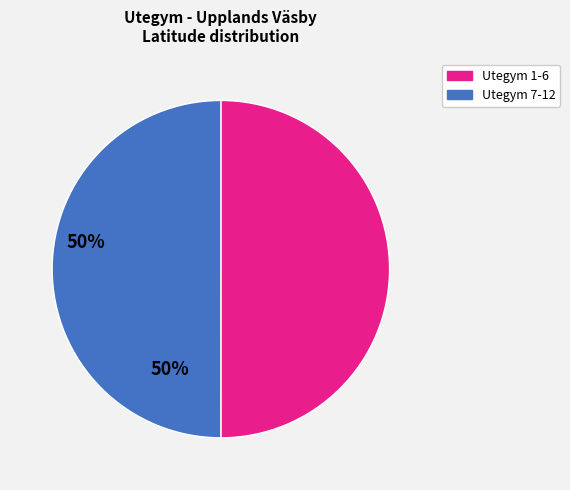

Count the number of slices in the pie.

2